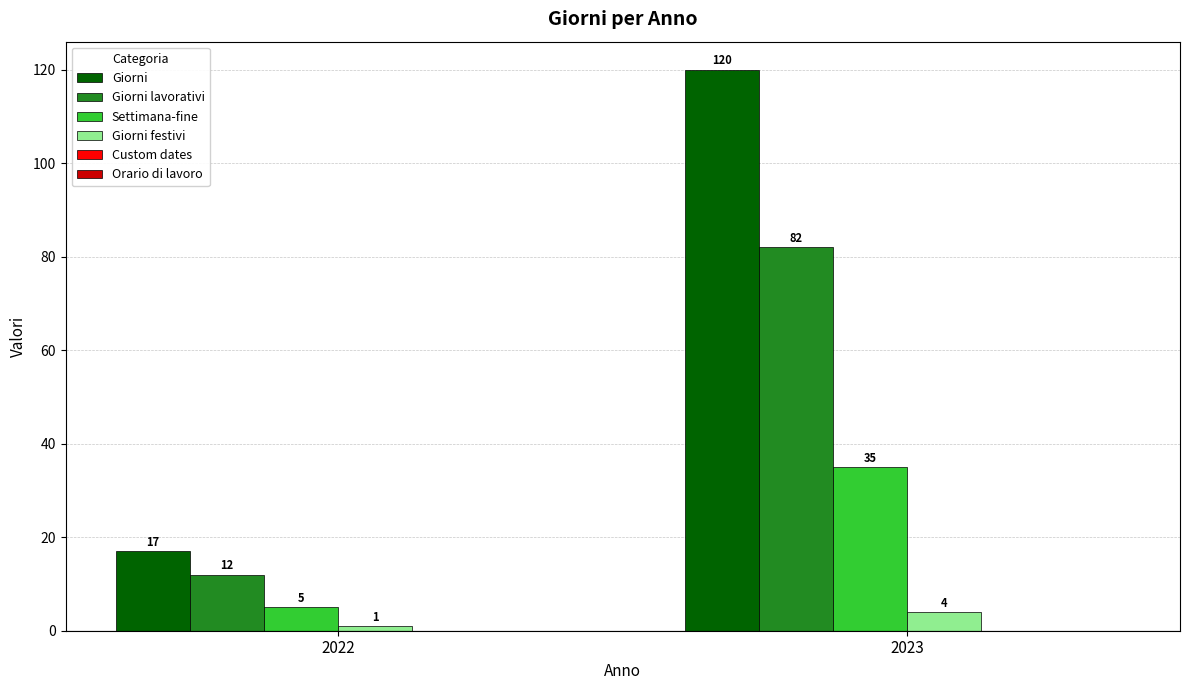

Reading left to right, extract all data points from this chart.

Giorni: 2022=17	2023=120
Giorni lavorativi: 2022=12	2023=82
Settimana-fine: 2022=5	2023=35
Giorni festivi: 2022=1	2023=4